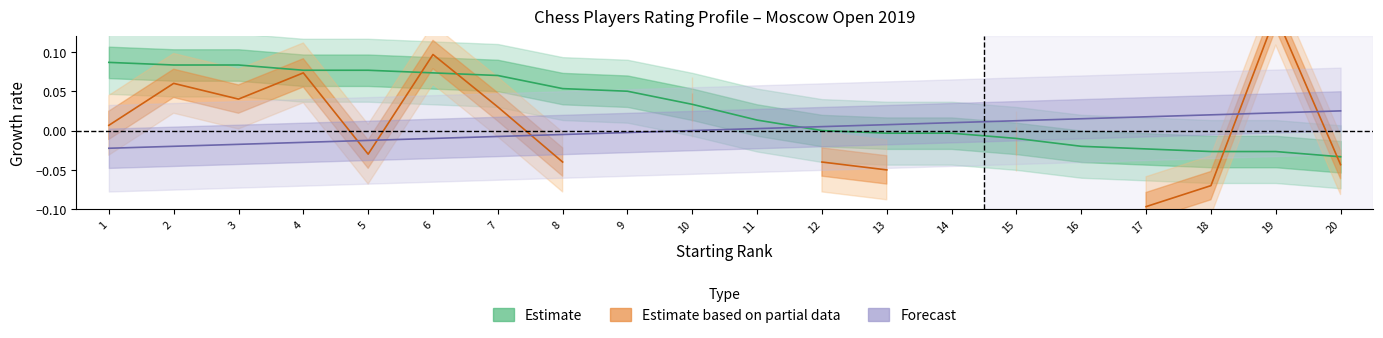

How many data points in Forecast are less than 0?

9